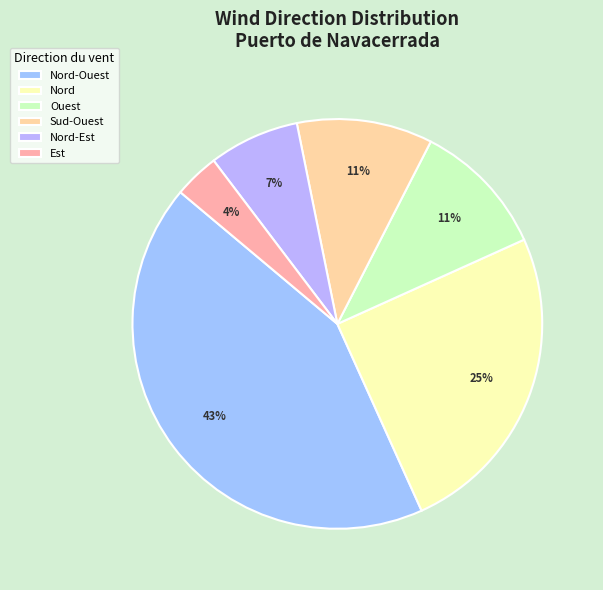

What percentage is the Est slice, to the nearest percent?

4%